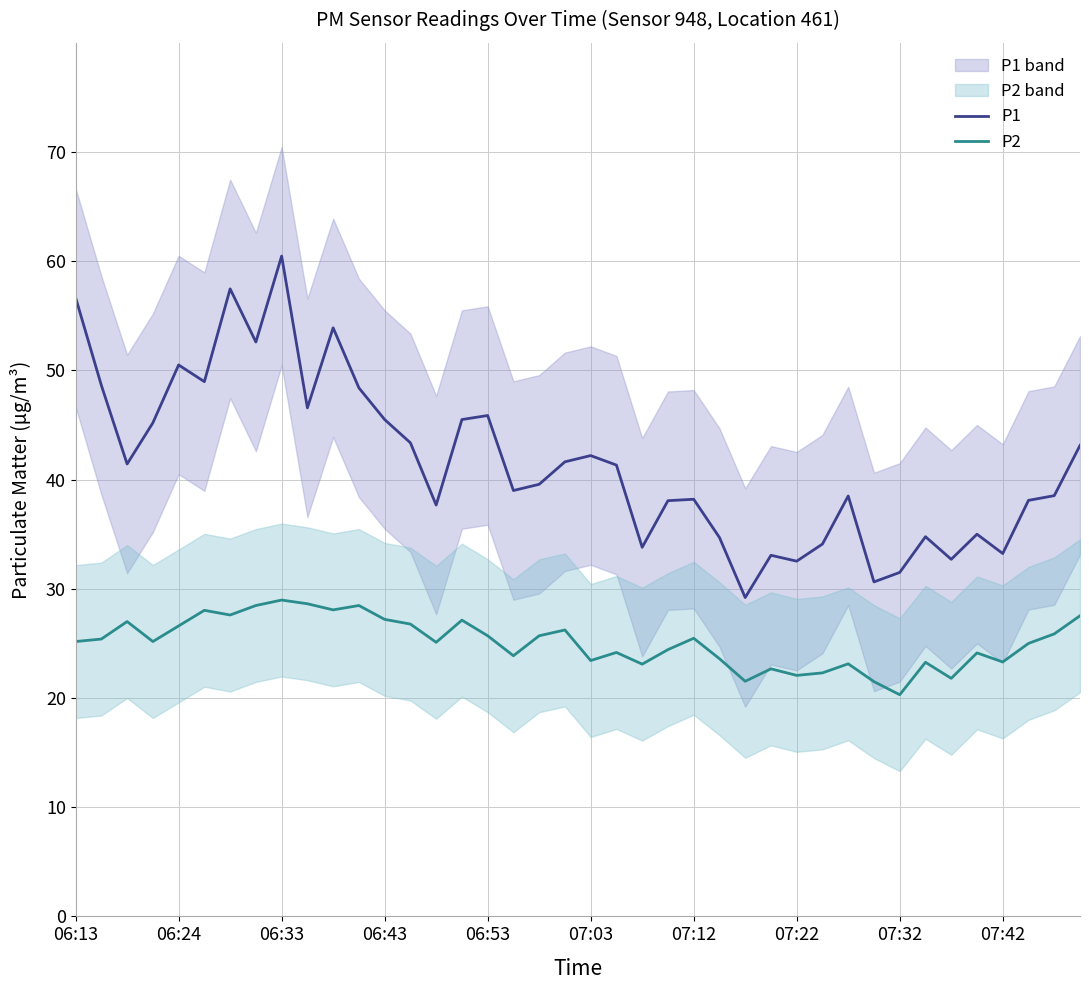

How many lines are shown in the chart?

2